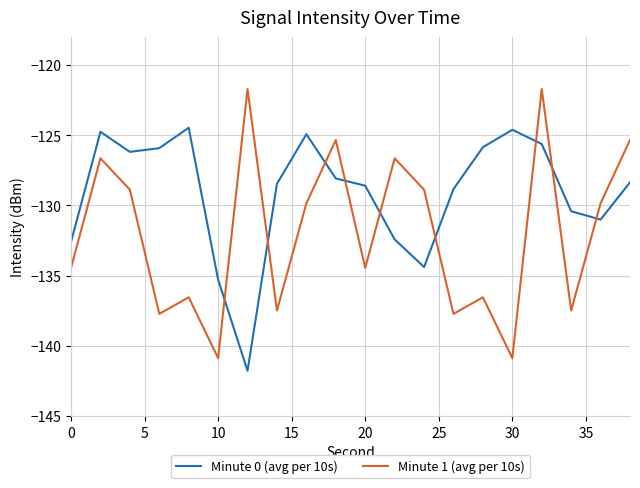

List the series in order of their peak value, highest first.

Minute 1 (avg per 10s), Minute 0 (avg per 10s)